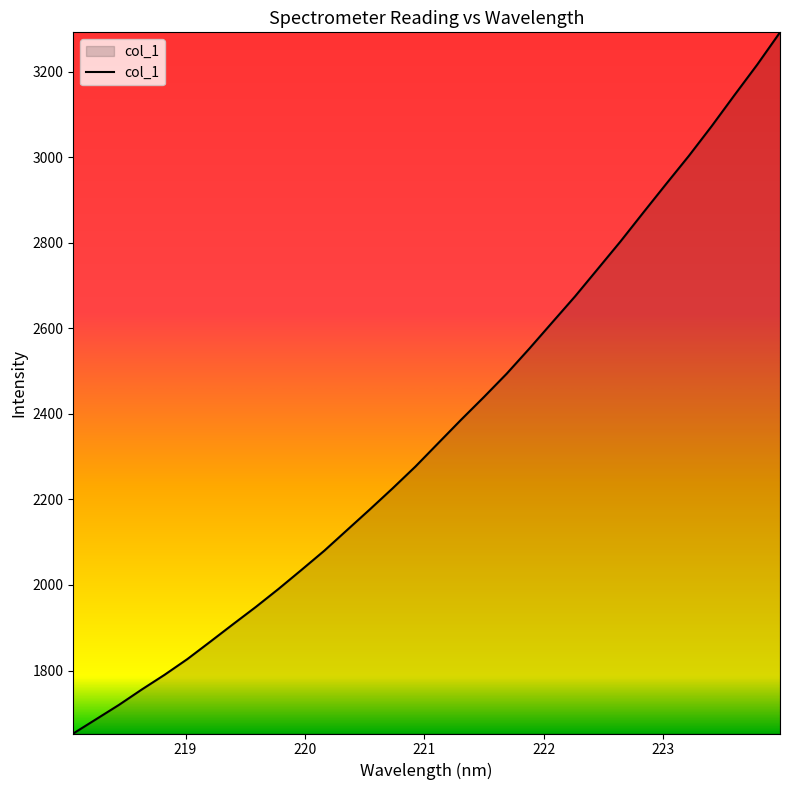

What is the minimum value shown in the chart?

1652.7